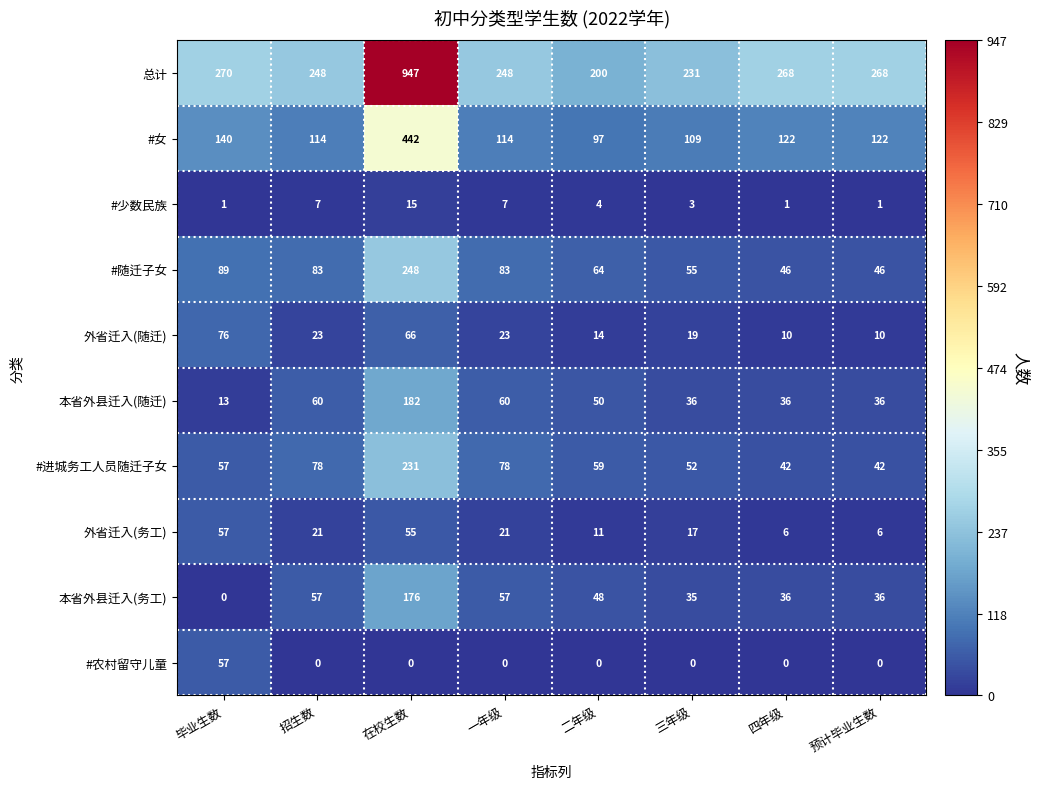

What is the greatest value displayed?

947